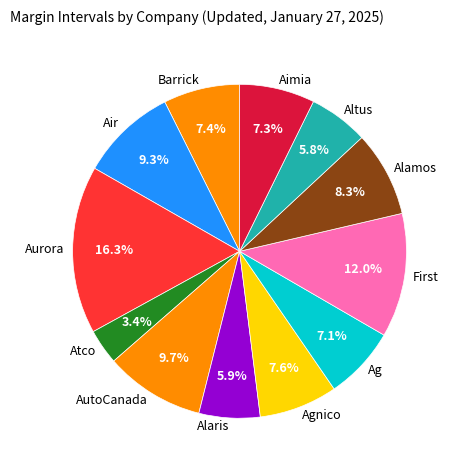

Does Aurora account for over 50% of the chart?

No